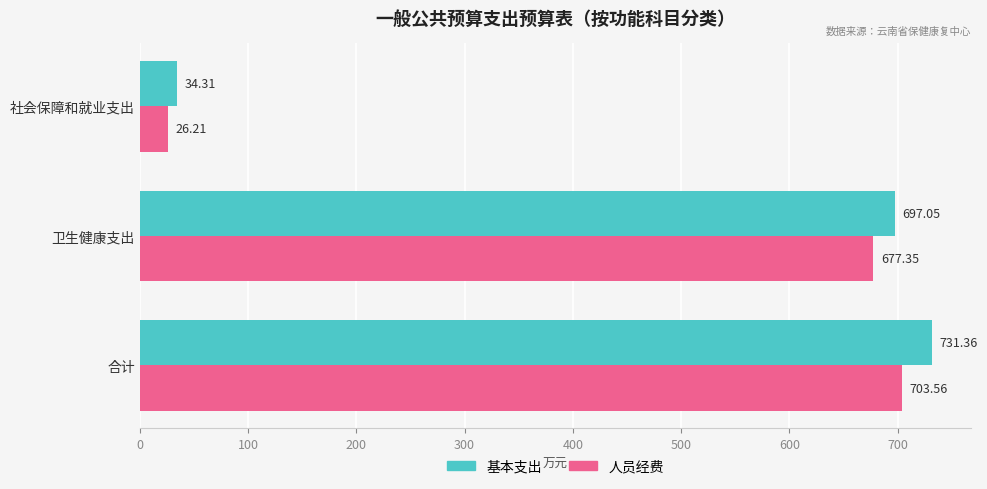

What is the minimum value for 人员经费?

26.2